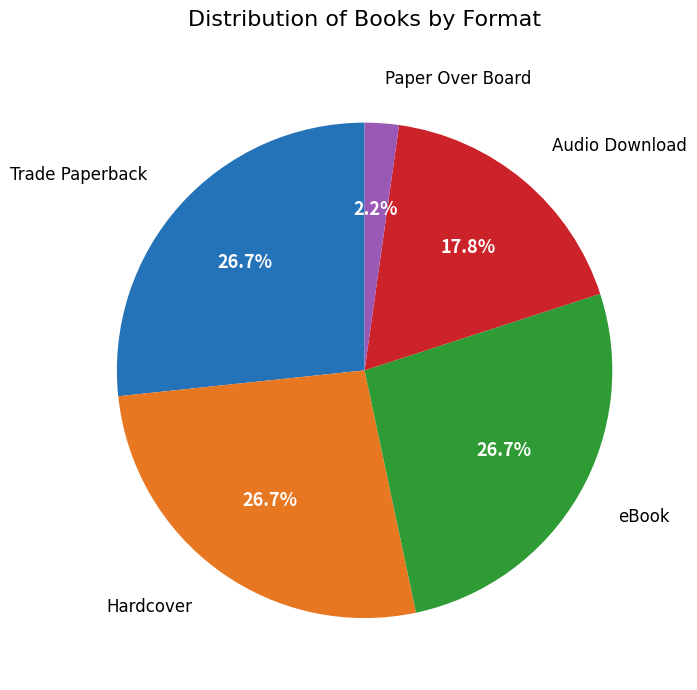

How many segments does this pie chart have?

5